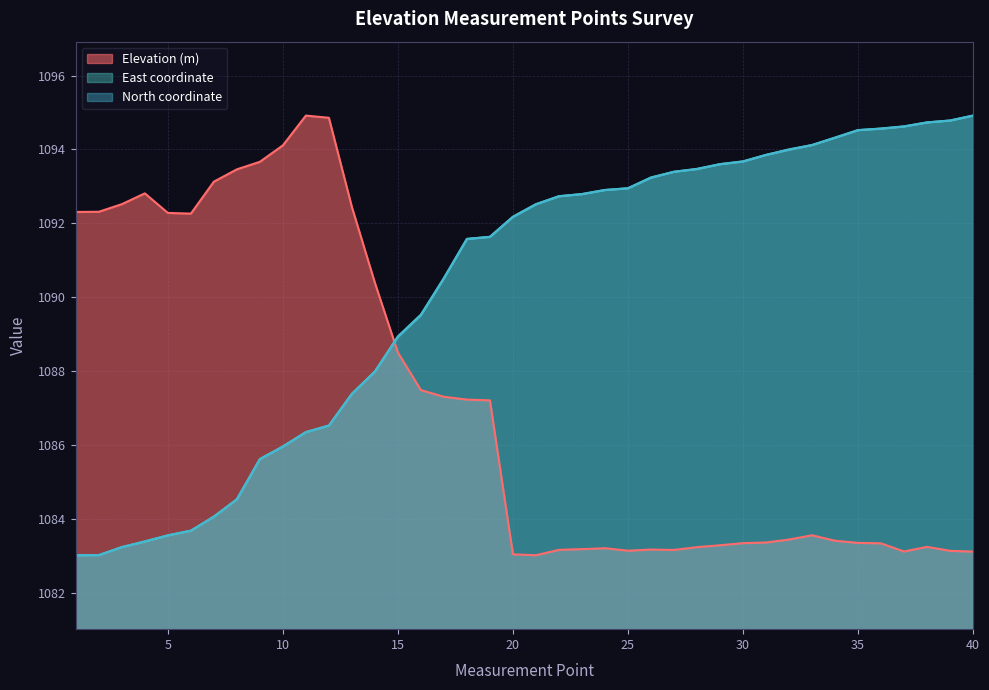

Reading left to right, what are all the values shown in this chart?

Elevation (m): 1092.3	1092.3	1092.5	1092.8	1092.3	1092.3	1093.1	1093.5	1093.7	1094.1	1094.9	1094.9	1092.4	1090.4	1088.5	1087.5	1087.3	1087.2	1087.2	1083.0	1083.0	1083.2	1083.2	1083.2	1083.1	1083.2	1083.2	1083.2	1083.3	1083.3	1083.4	1083.4	1083.6	1083.4	1083.4	1083.3	1083.1	1083.2	1083.1	1083.1
East coordinate (scaled): 1083.0	1083.0	1083.2	1083.4	1083.6	1083.7	1084.1	1084.5	1085.6	1086.0	1086.4	1086.5	1087.4	1088.0	1088.9	1089.5	1090.5	1091.6	1091.6	1092.2	1092.5	1092.7	1092.8	1092.9	1092.9	1093.2	1093.4	1093.5	1093.6	1093.7	1093.9	1094.0	1094.1	1094.3	1094.5	1094.6	1094.6	1094.7	1094.8	1094.9
North coordinate (scaled): 1083.0	1083.0	1083.2	1083.4	1083.6	1083.7	1084.1	1084.5	1085.6	1086.0	1086.3	1086.5	1087.4	1088.0	1088.9	1089.5	1090.5	1091.6	1091.6	1092.2	1092.5	1092.7	1092.8	1092.9	1093.0	1093.2	1093.4	1093.5	1093.6	1093.7	1093.9	1094.0	1094.1	1094.3	1094.5	1094.6	1094.6	1094.7	1094.8	1094.9